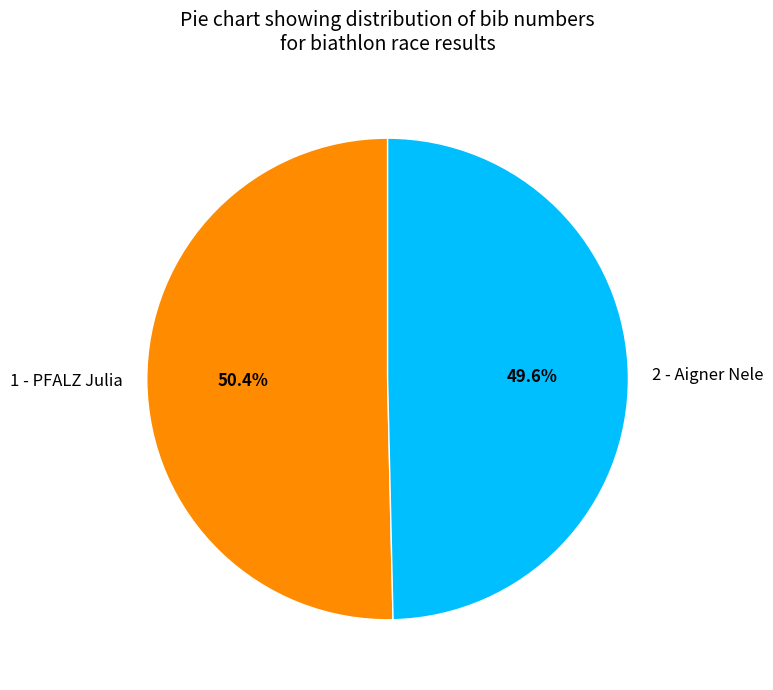

To the nearest percent, what is the average slice percentage?

50%